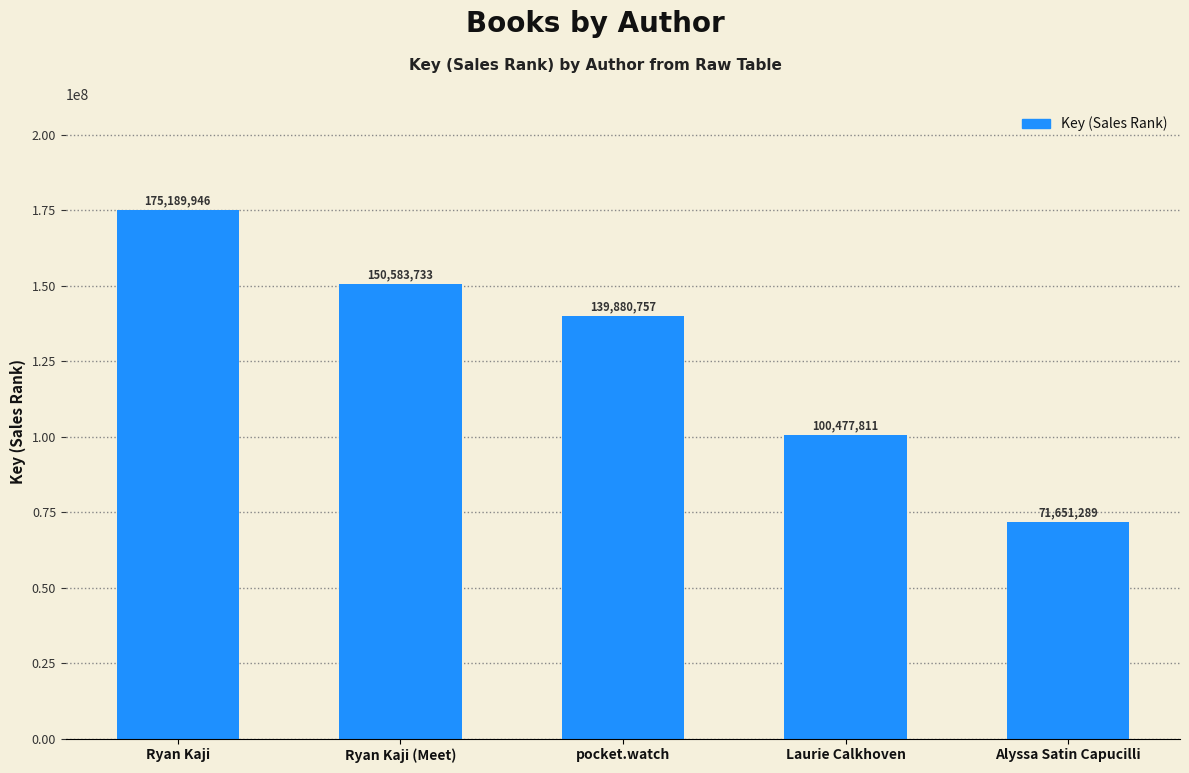

Reading left to right, extract all data points from this chart.

Ryan Kaji=175189946	Ryan Kaji (Meet)=150583733	pocket.watch=139880757	Laurie Calkhoven=100477811	Alyssa Satin Capucilli=71651289